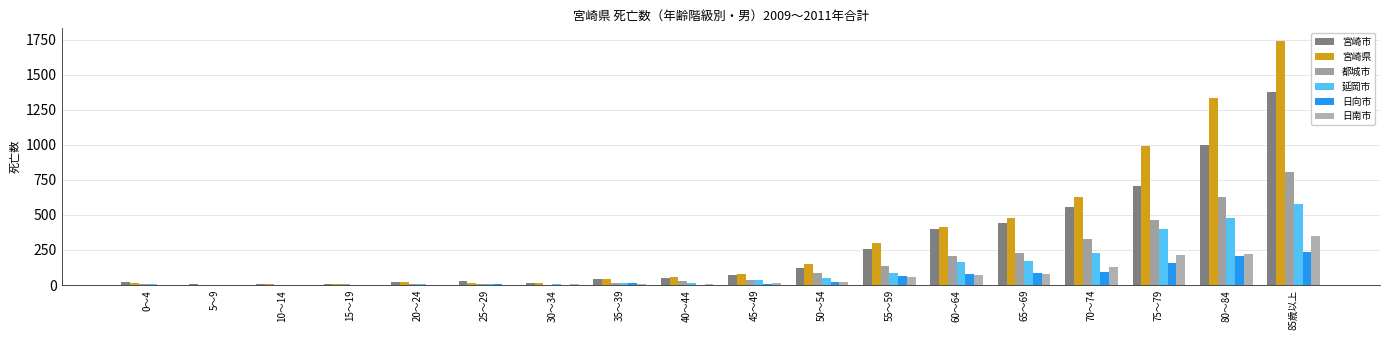

Does the chart contain stacked bars?

No